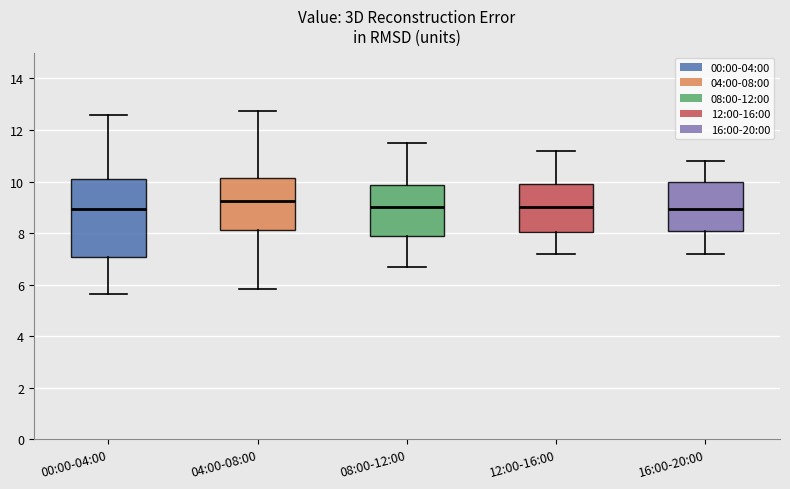

Where does the lower whisker of the box for 00:00-04:00 end on the y-axis? The values are not printed on the chart, so give them approximately, as read against the axis.

5.6